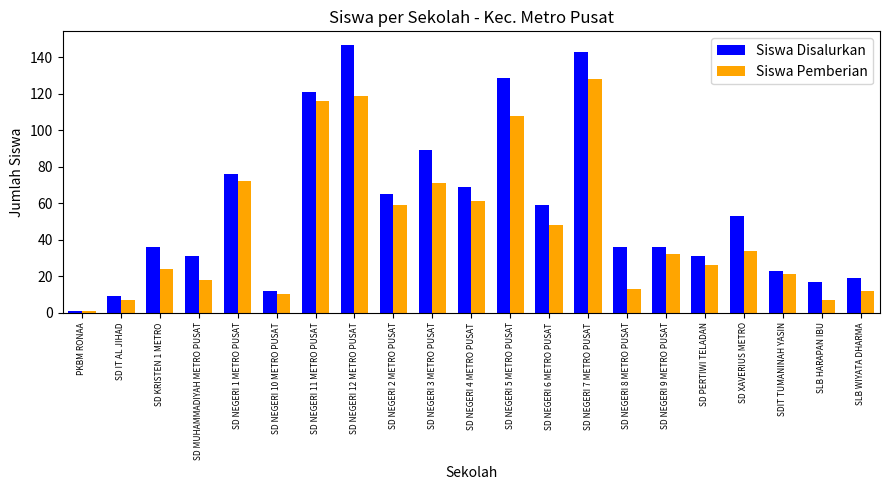

Where does the Siswa Pemberian series first go above 32?

SD NEGERI 1 METRO PUSAT